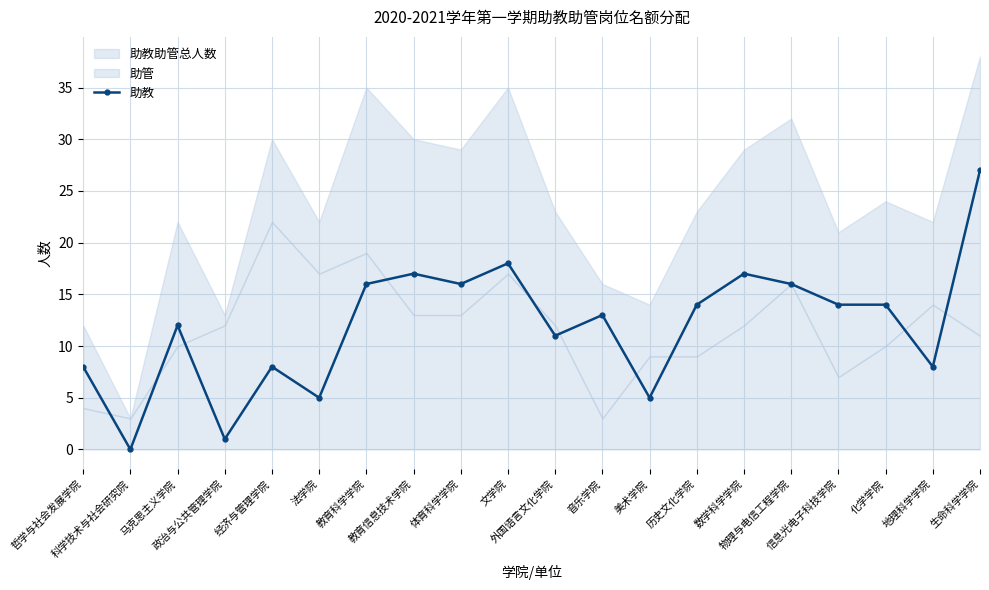

What is the sum of all values?

240